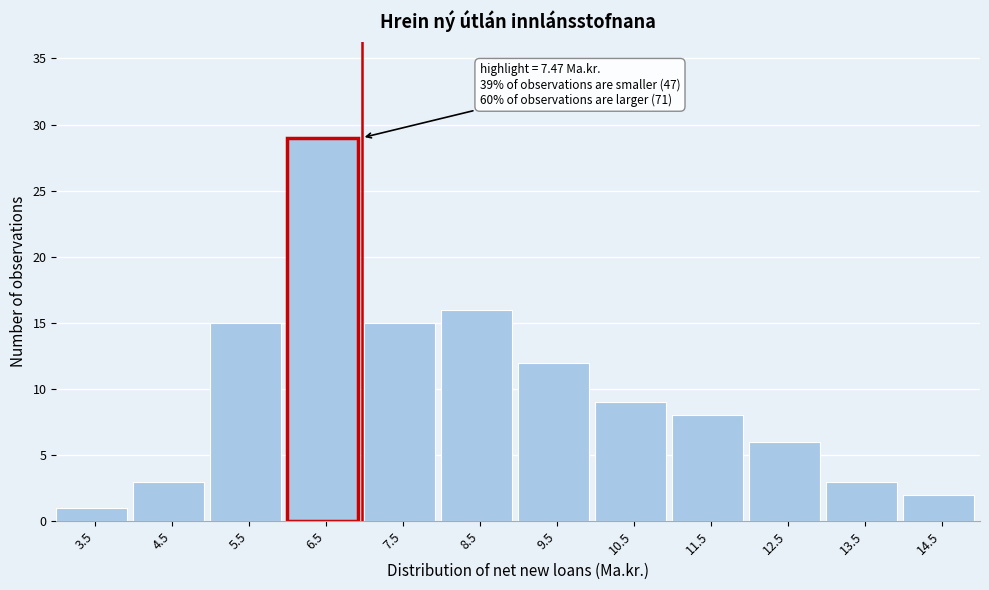

Reading right to left, transcribe all the data shown in this chart.

2	3	6	8	9	12	16	15	29	15	3	1